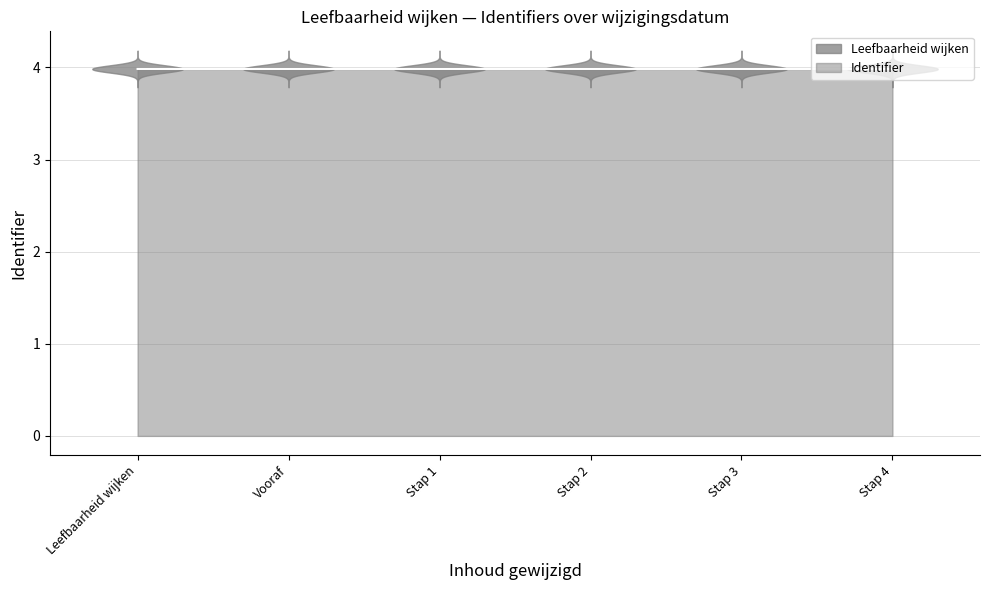

What is the maximum value for Identifier?

4.0